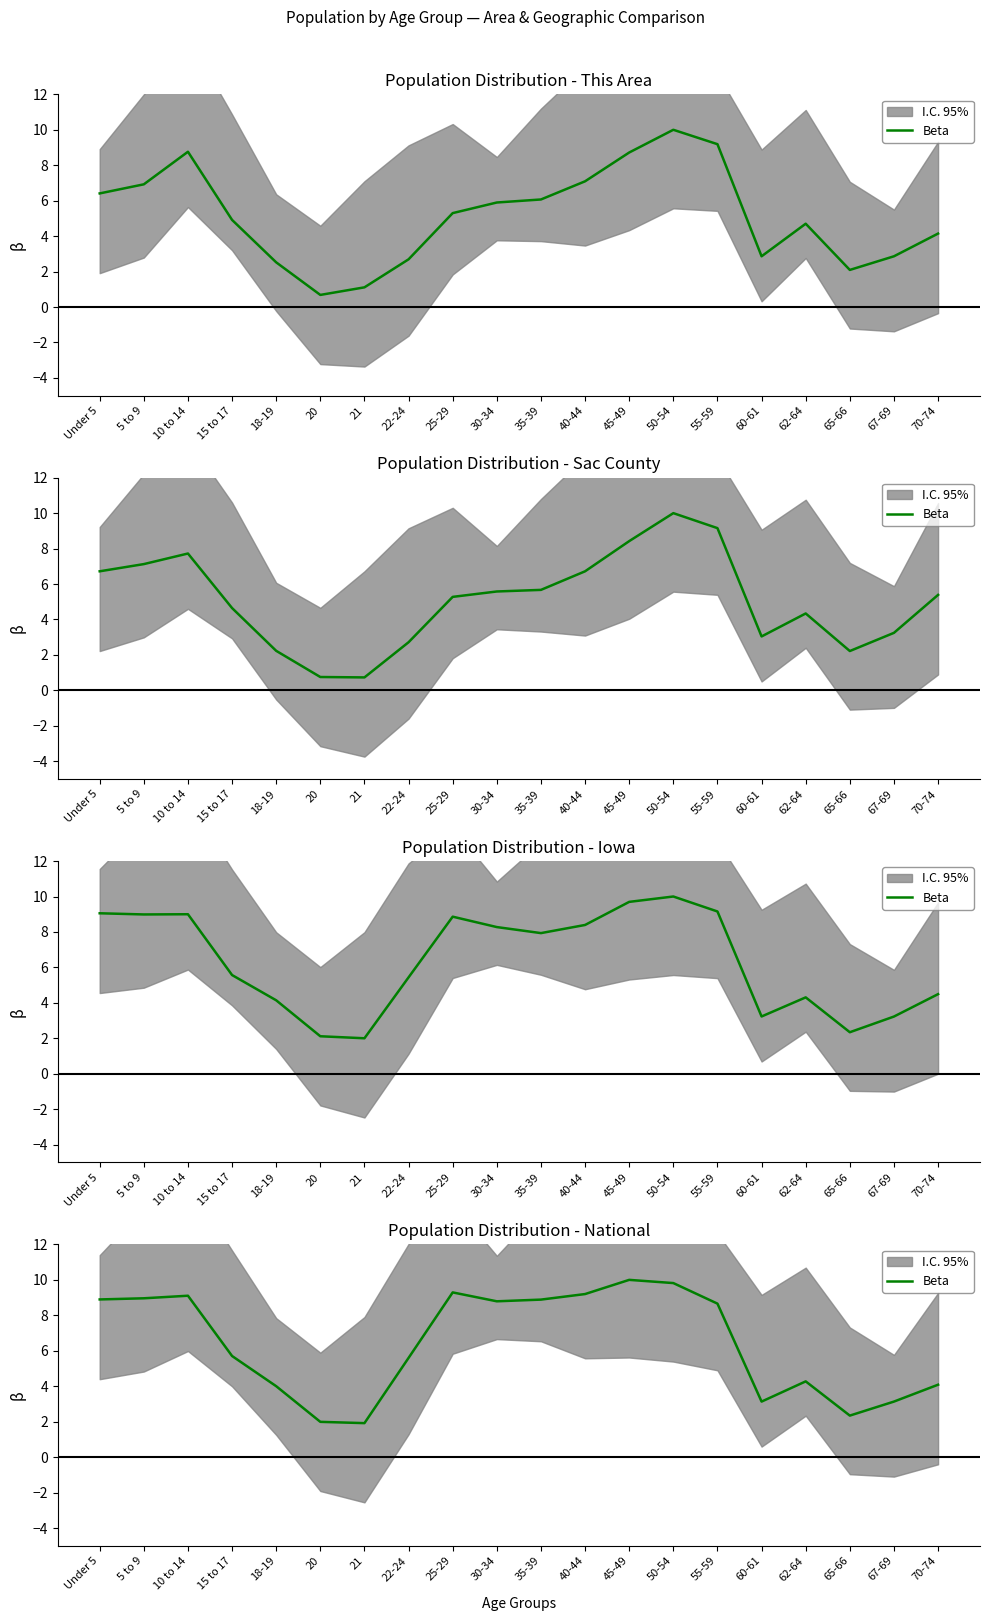

How many points are higher than both their immediate neighbors (excluding endpoints)?

4